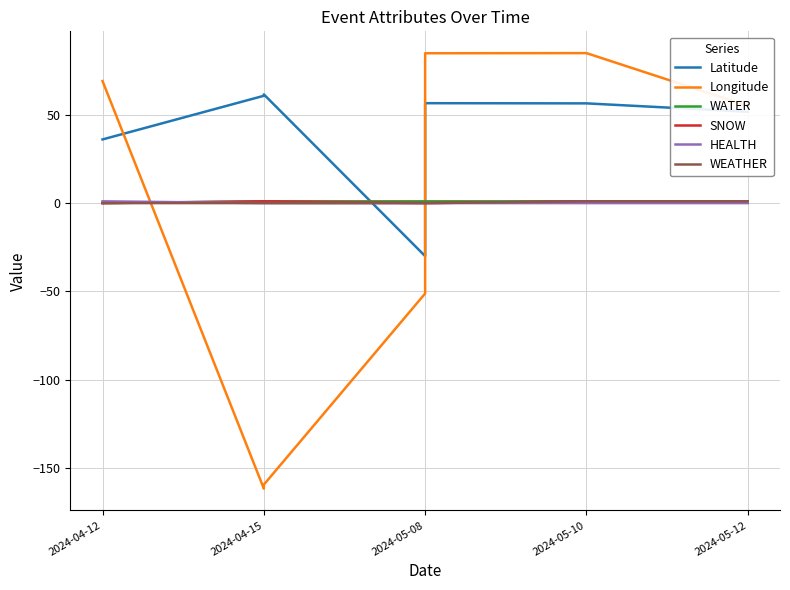

Rank the series at 2024-04-12 from highest to lowest value.

Longitude, Latitude, HEALTH, WATER, SNOW, WEATHER